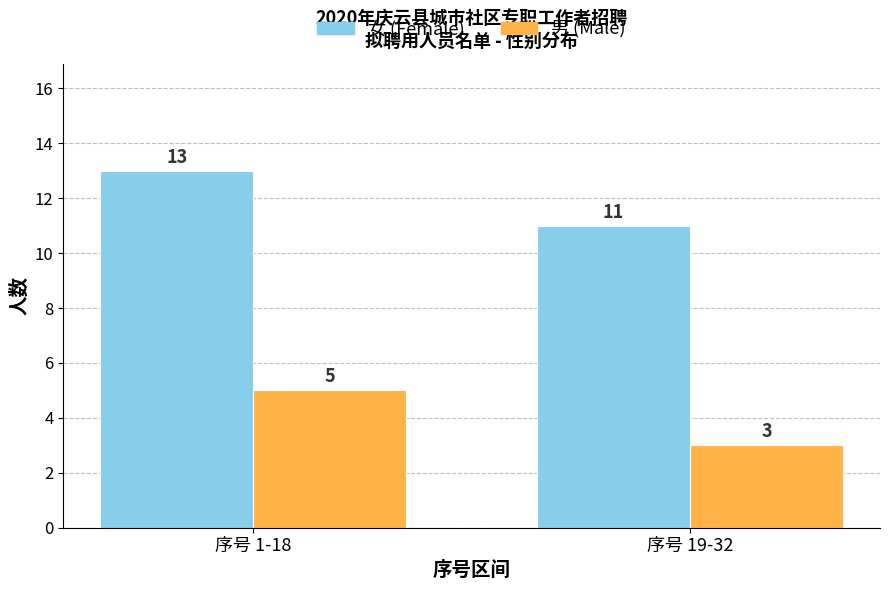

What is the label of the 2nd bar from the left?

序号 19-32